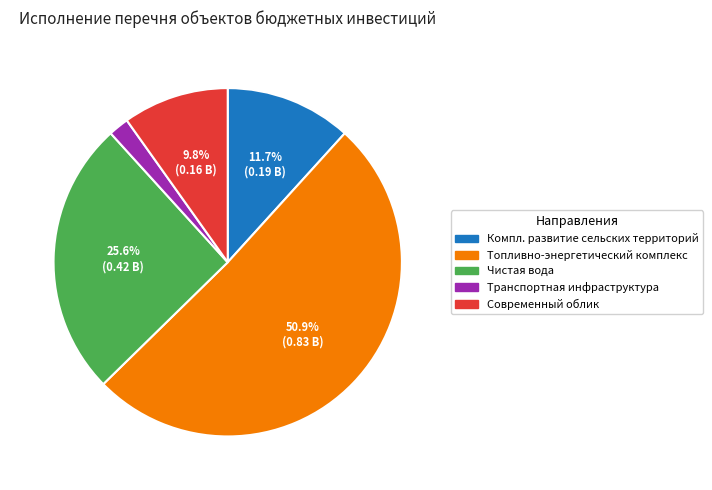

Does any single category account for the majority?

Yes